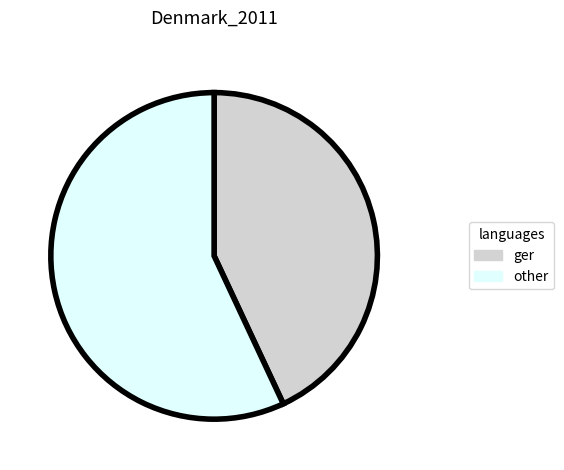

Does any single category account for the majority?

Yes